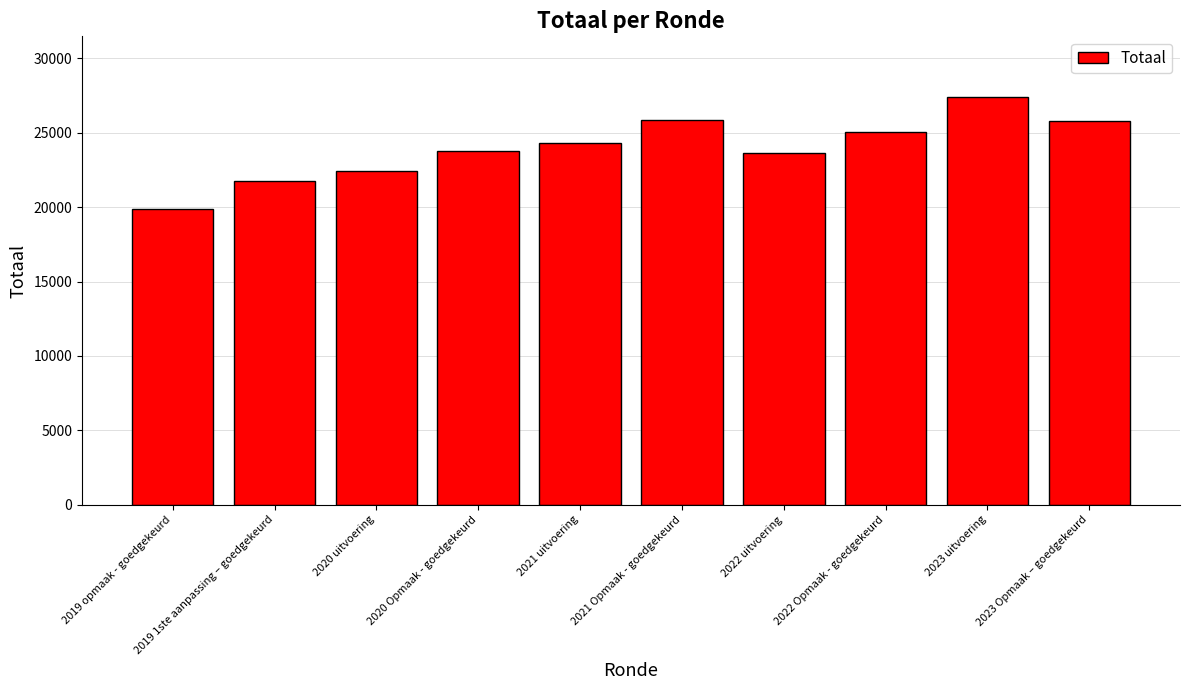

True or false: the data shows 21770 at 2019 1ste aanpassing – goedgekeurd.

True